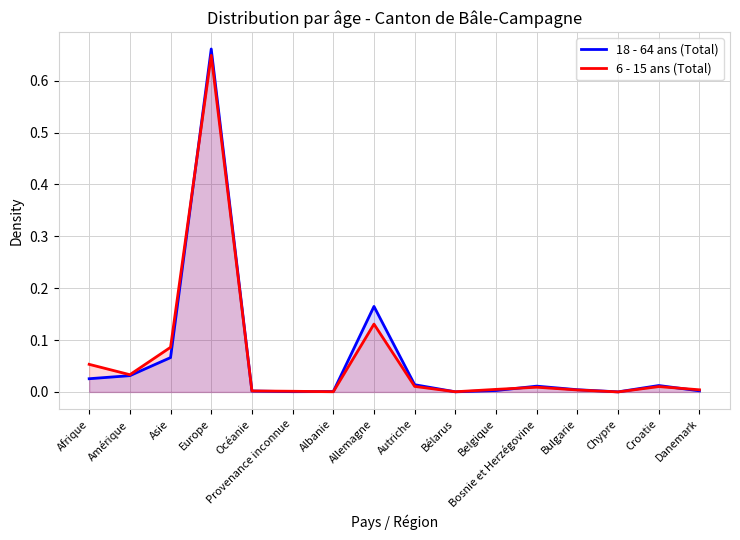

List the labels in order of 6 - 15 ans (Total) value, largest first.

Europe, Allemagne, Asie, Afrique, Amérique, Autriche, Croatie, Bosnie et Herzégovine, Belgique, Danemark, Bulgarie, Océanie, Provenance inconnue, Albanie, Bélarus, Chypre